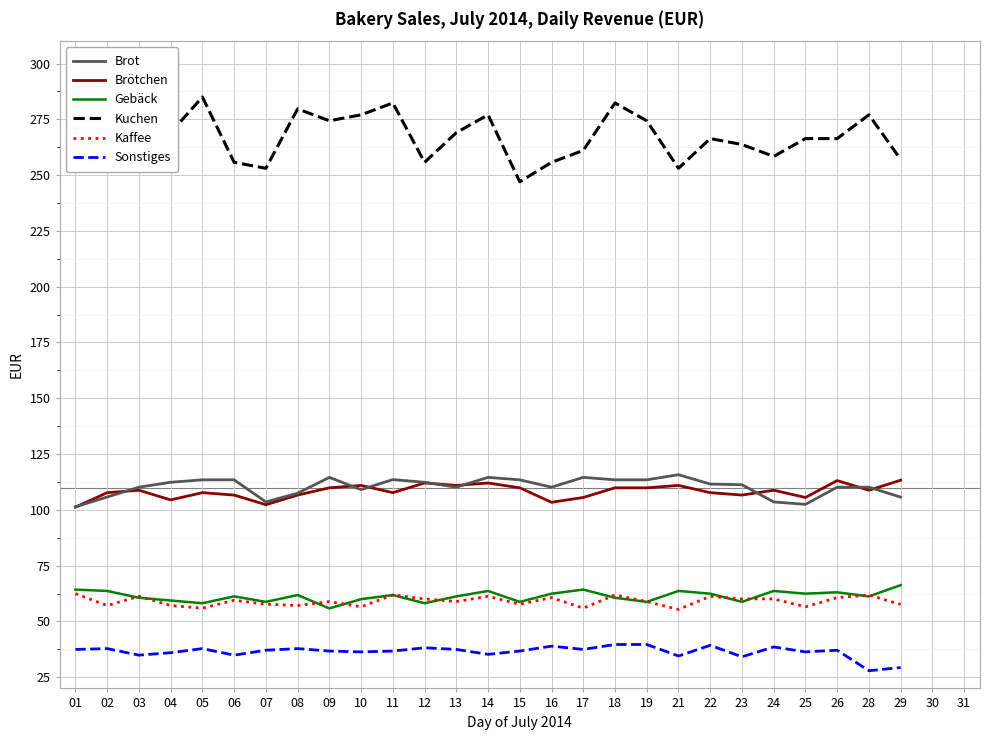

What is the greatest value displayed?

285.0